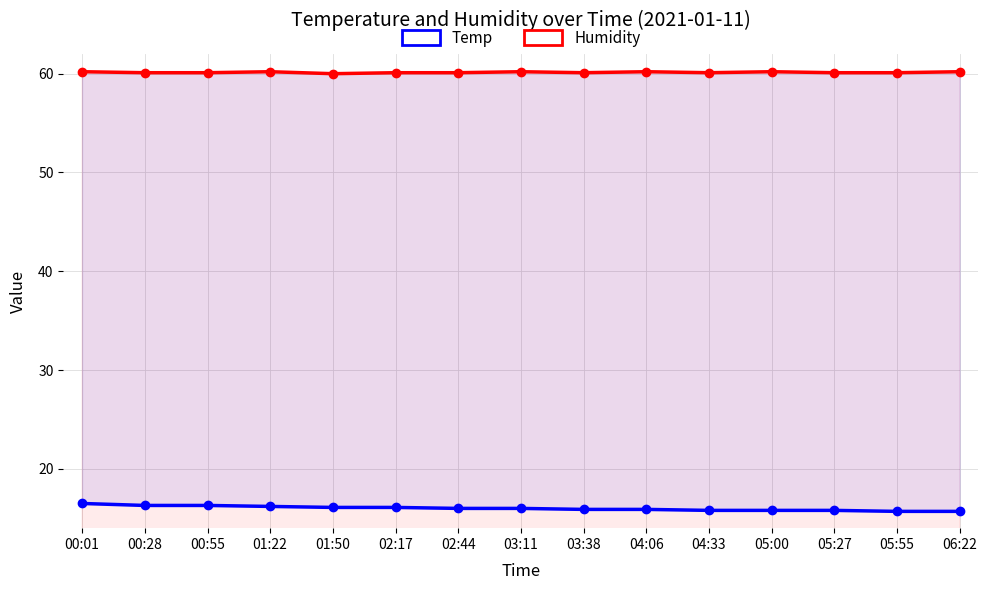

Does the chart have visible grid lines?

Yes